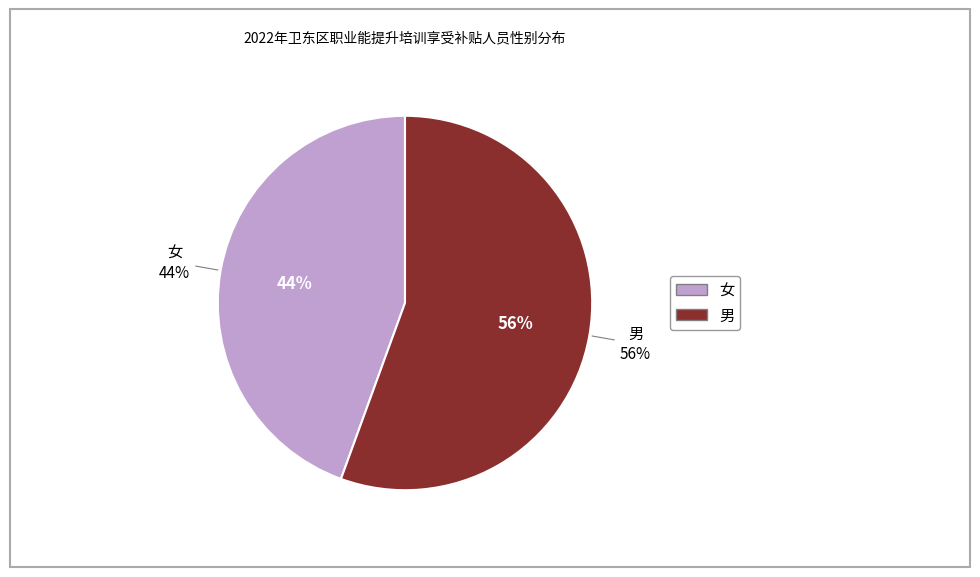

What is the smallest slice in the pie chart?

女